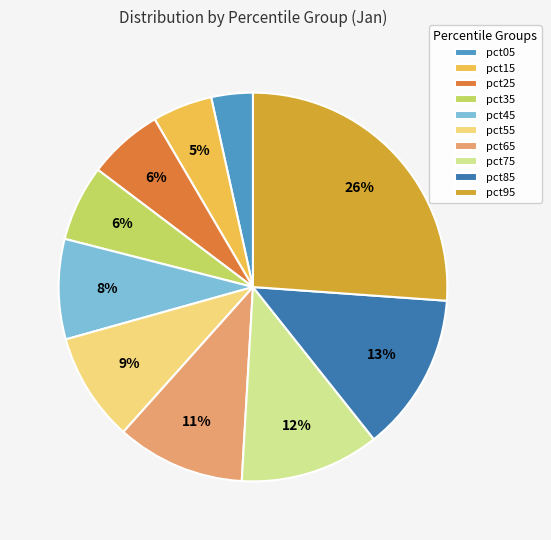

How many slices are in this pie chart?

10